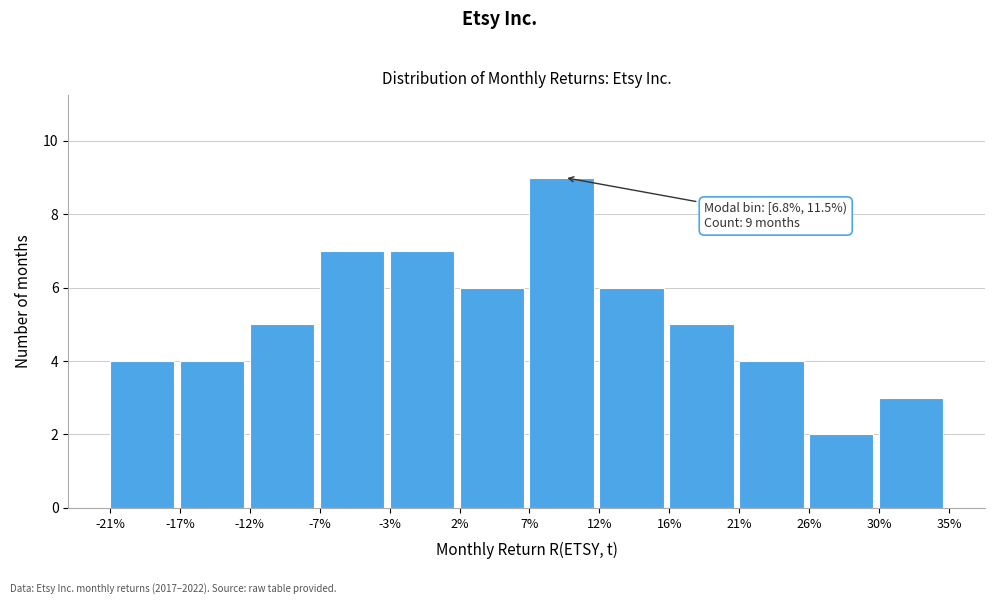

Reading left to right, list all the values displayed in this chart.

-21%=4	-17%=4	-12%=5	-7%=7	-3%=7	2%=6	7%=9	12%=6	16%=5	21%=4	26%=2	30%=3